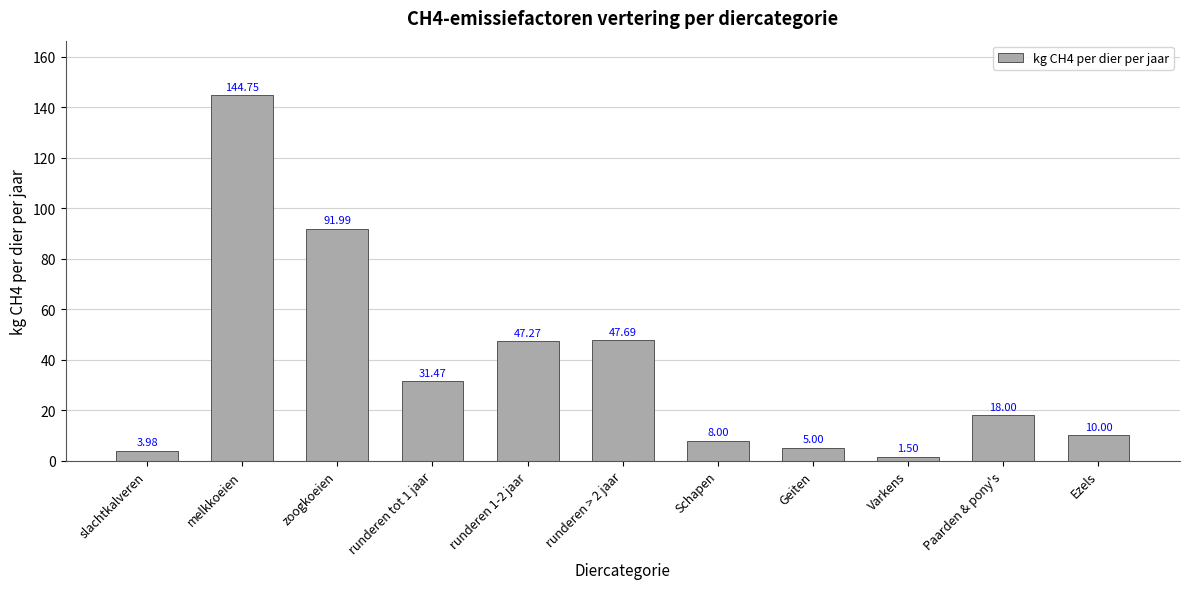

List the labels in order of value, largest first.

melkkoeien, zoogkoeien, runderen > 2 jaar, runderen 1-2 jaar, runderen tot 1 jaar, Paarden & pony's, Ezels, Schapen, Geiten, slachtkalveren, Varkens